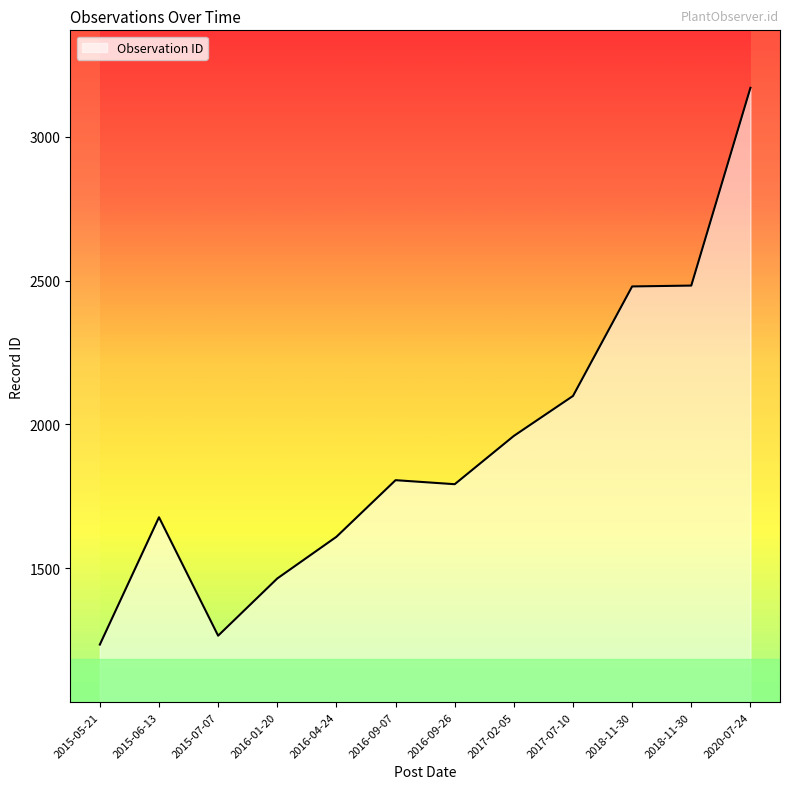

Rank the categories by value from lowest to highest.

2015-05-21, 2015-07-07, 2016-01-20, 2016-04-24, 2015-06-13, 2016-09-26, 2016-09-07, 2017-02-05, 2017-07-10, 2018-11-30, 2018-11-30, 2020-07-24